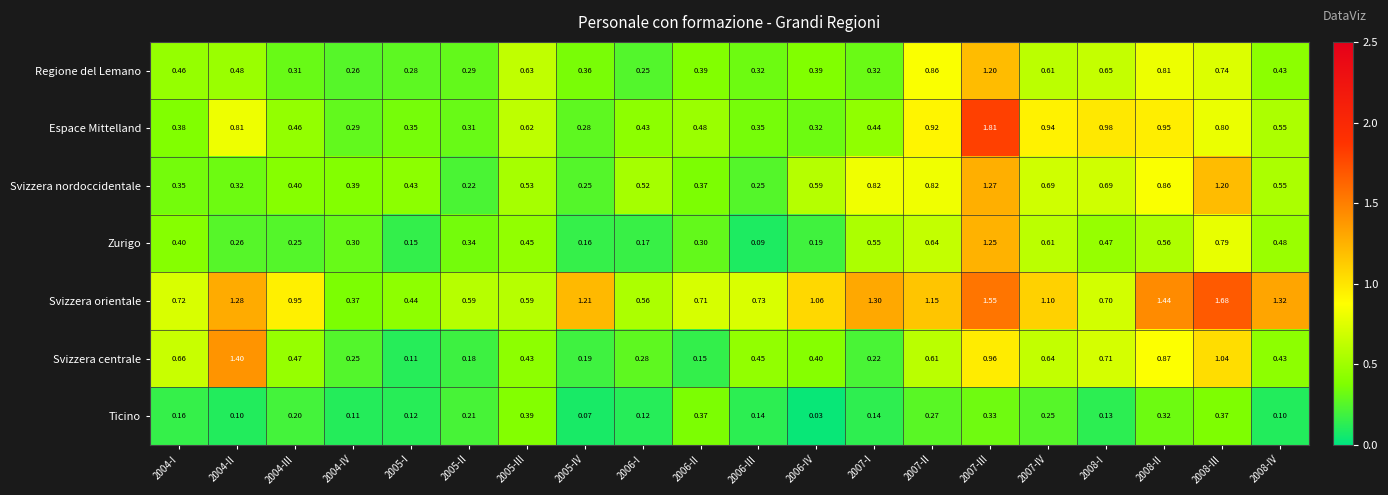

Rank the series at 2005-II from highest to lowest value.

Svizzera orientale, Zurigo, Espace Mittelland, Regione del Lemano, Svizzera nordoccidentale, Ticino, Svizzera centrale